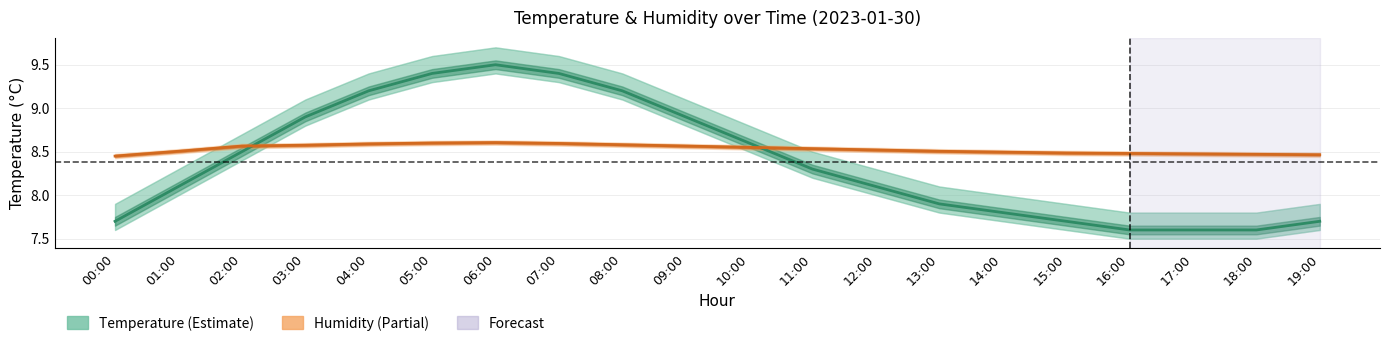

Which series has the widest spread of values?

Temperature (°C)